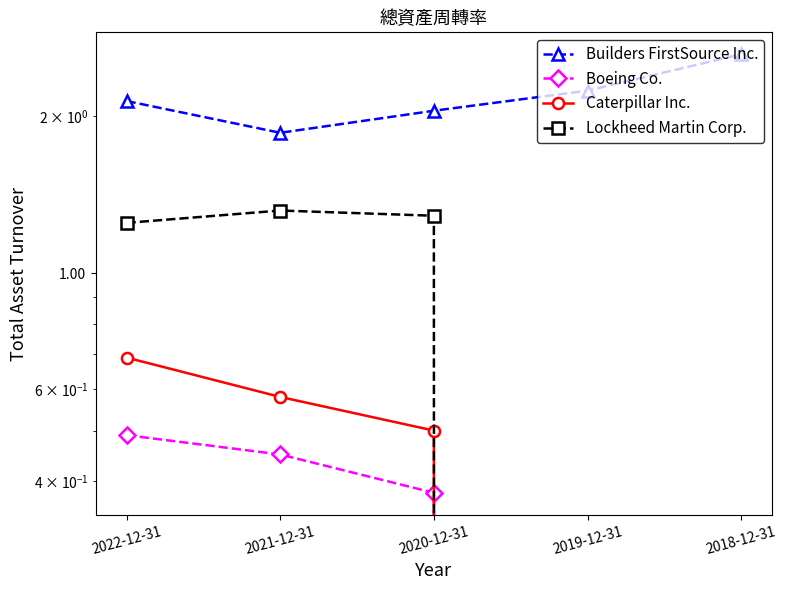

True or false: Caterpillar Inc. has a value of 0.6 at 2021-12-31.

True